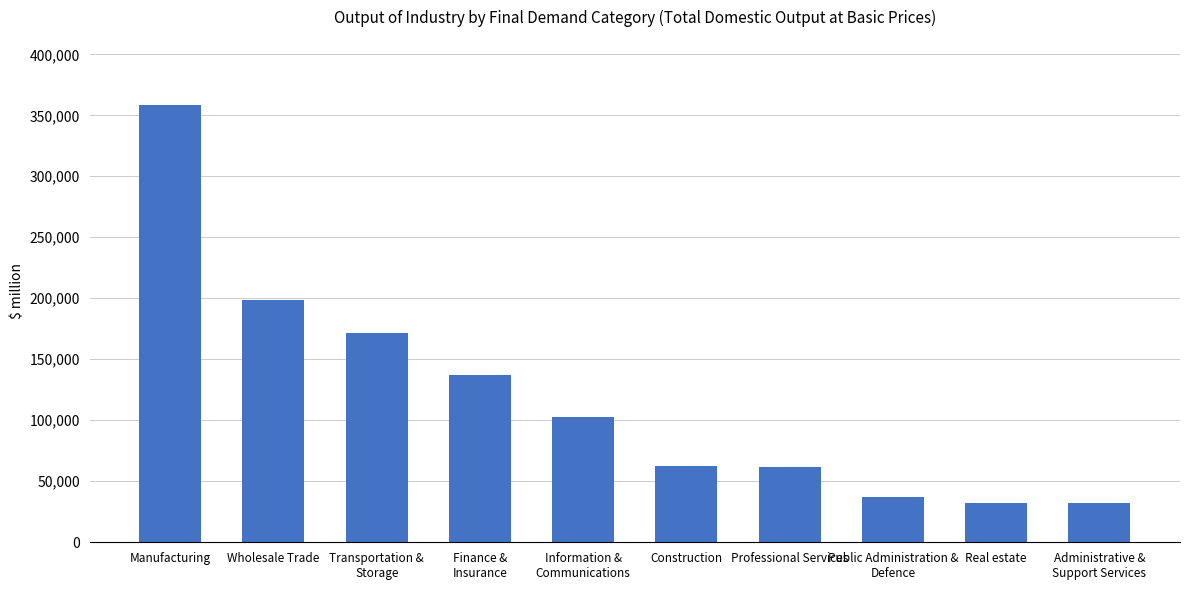

The value at Professional Services is 106105.3. True or false?

False